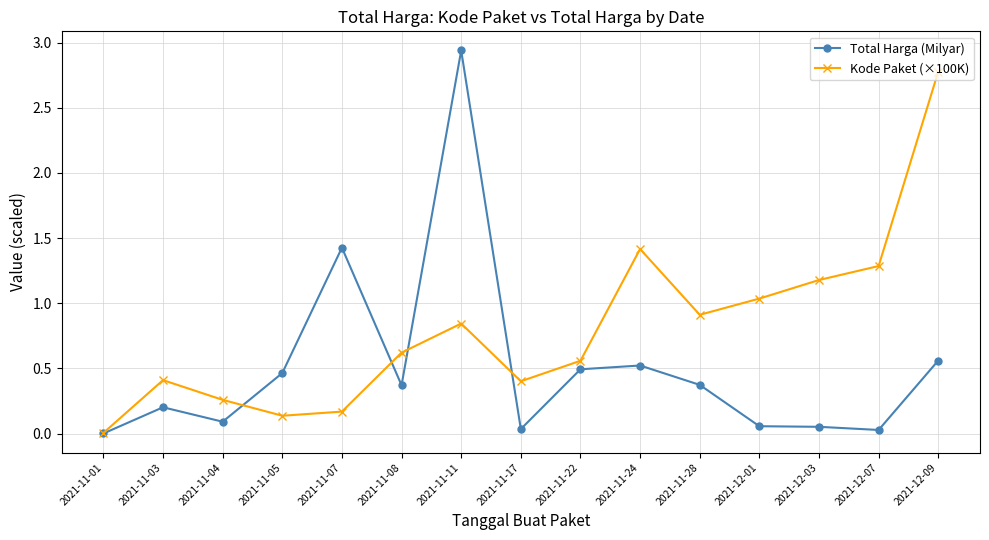

What is the sum of all Total Harga (Milyar) values?

7.6